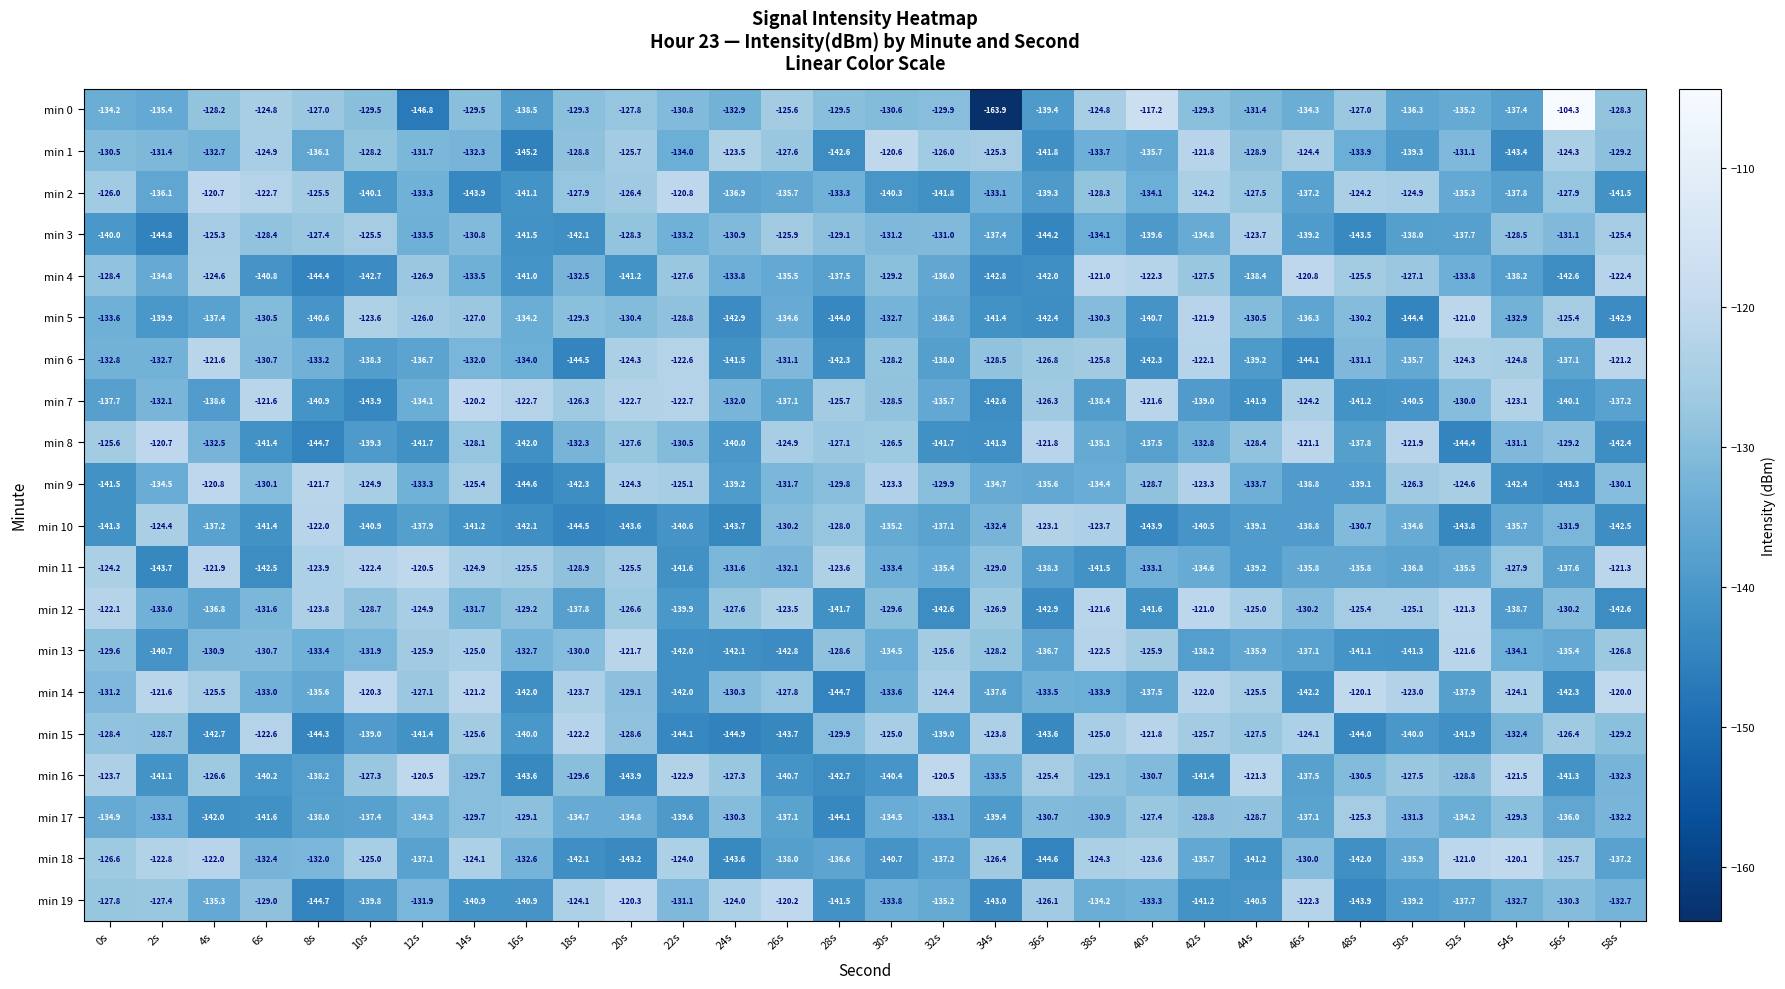

What is the sum of the min 3 values at 22s and 38s?

-267.3